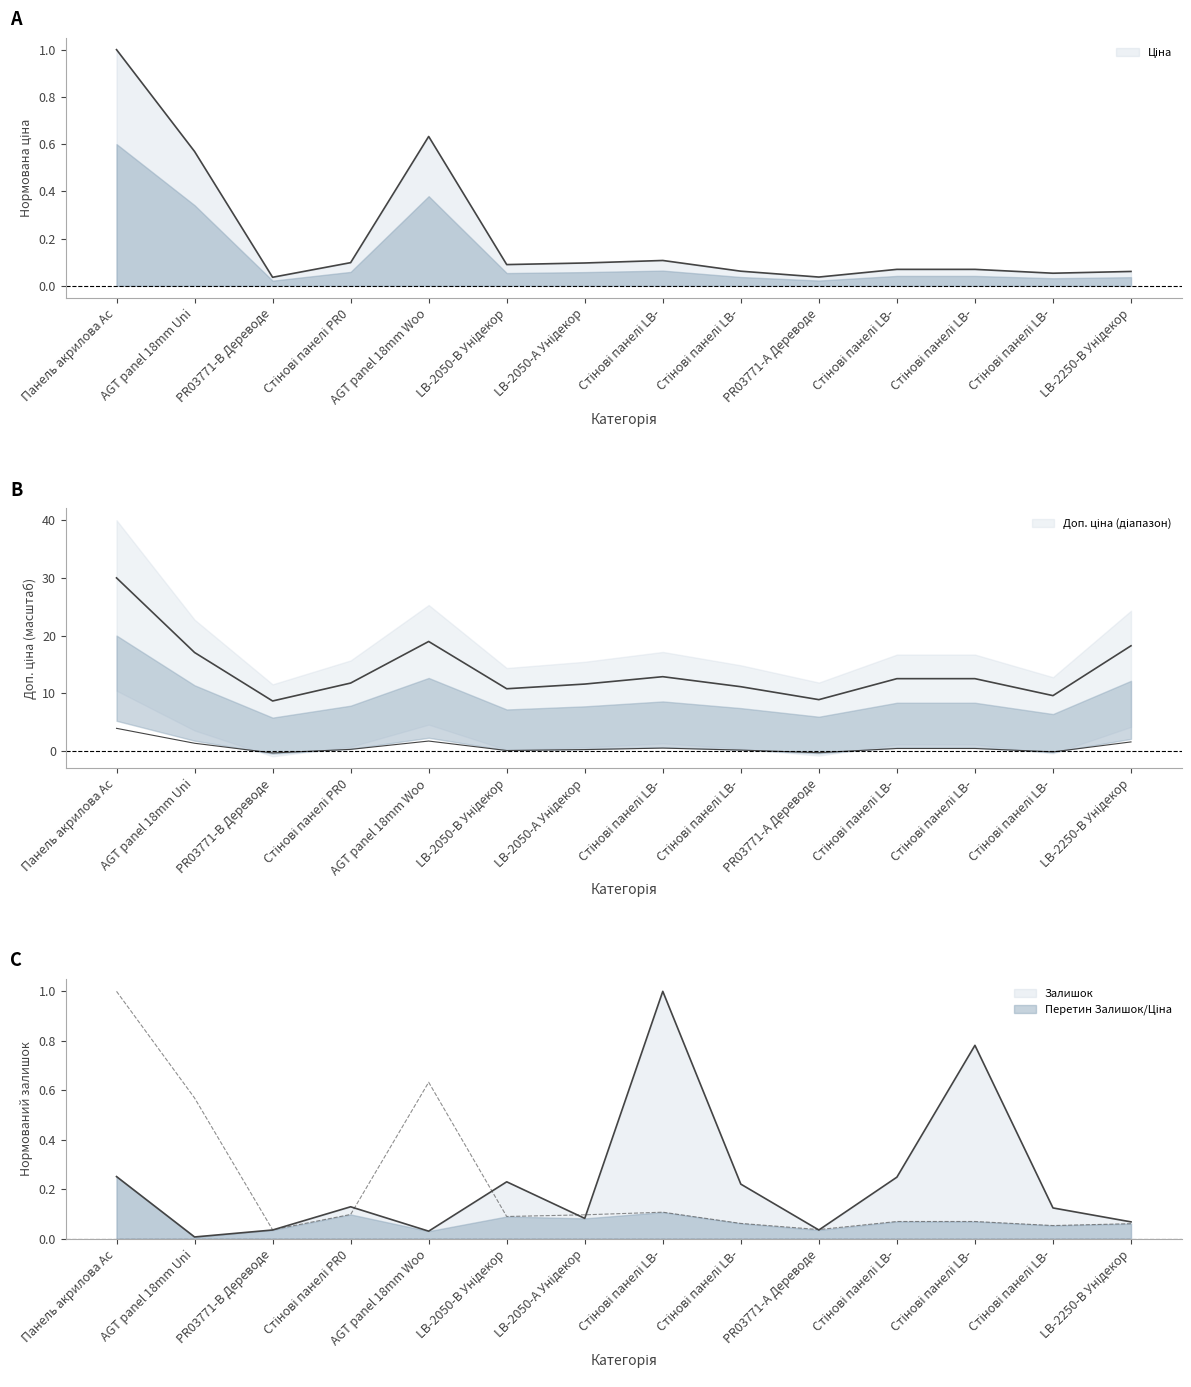

Between PR03771-B Дереводе and LB-2050-А Унідекор, which series saw the biggest shift?

Доп. ціна